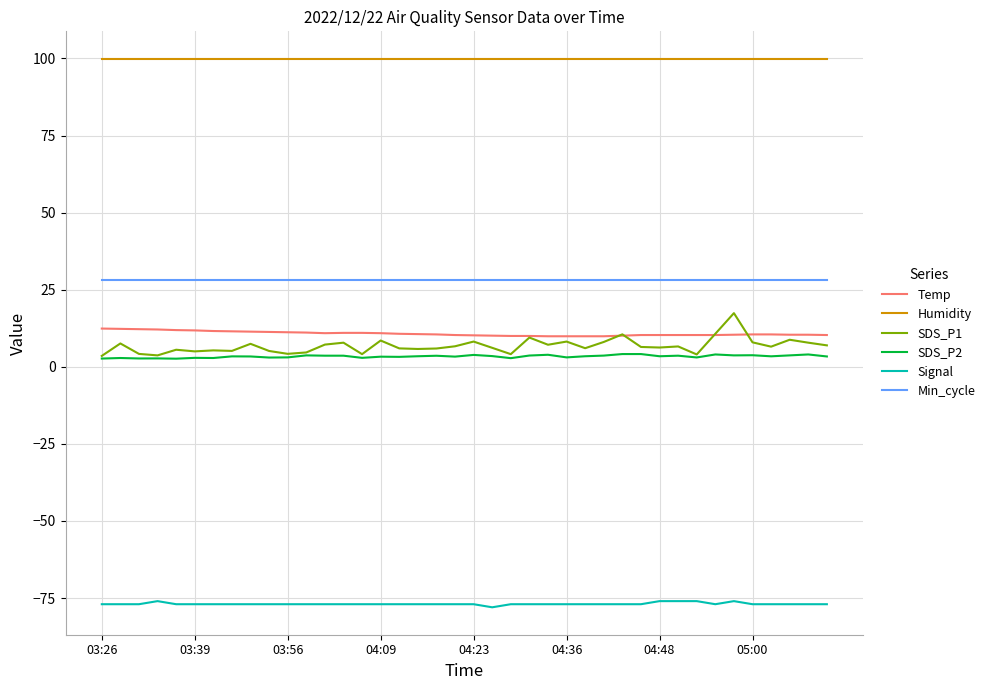

What is the highest value of the Signal series?

-76.0